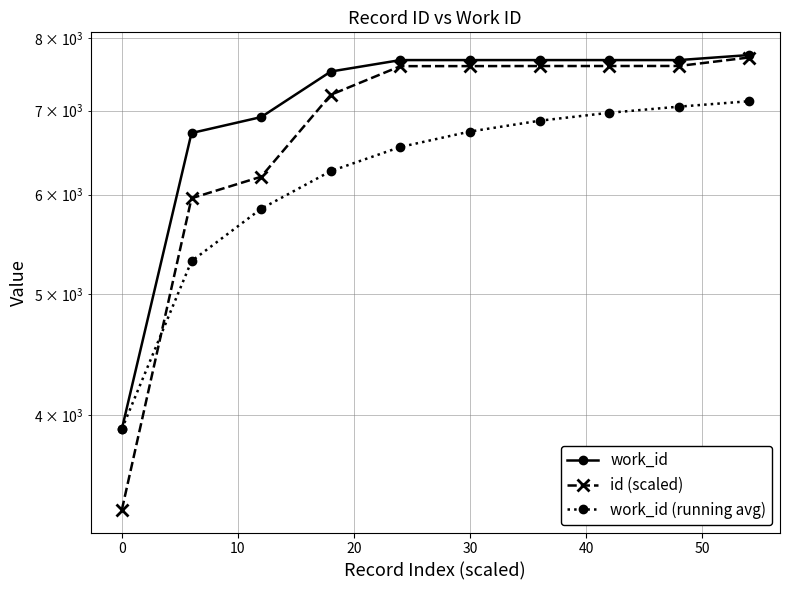

The id (scaled) series shows 4858.8 at 30. True or false?

False